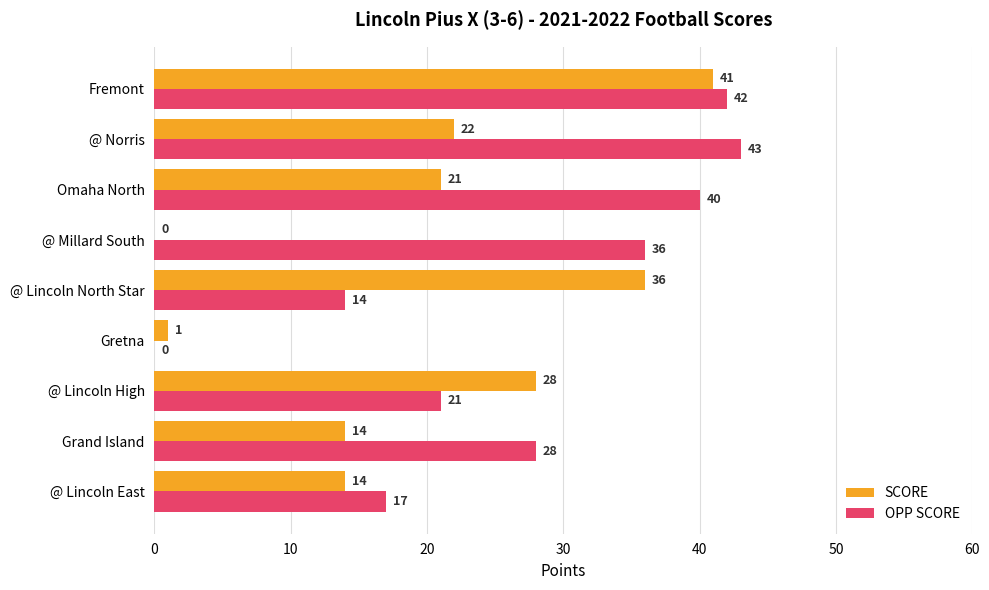

The OPP SCORE series shows 29 at @ Lincoln High. True or false?

False